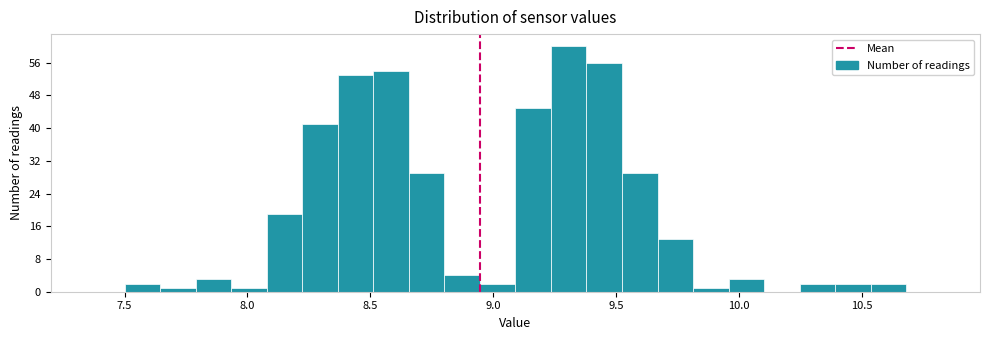

Read against the x-axis, roughly where is the centre of the tallest bar?

9.30